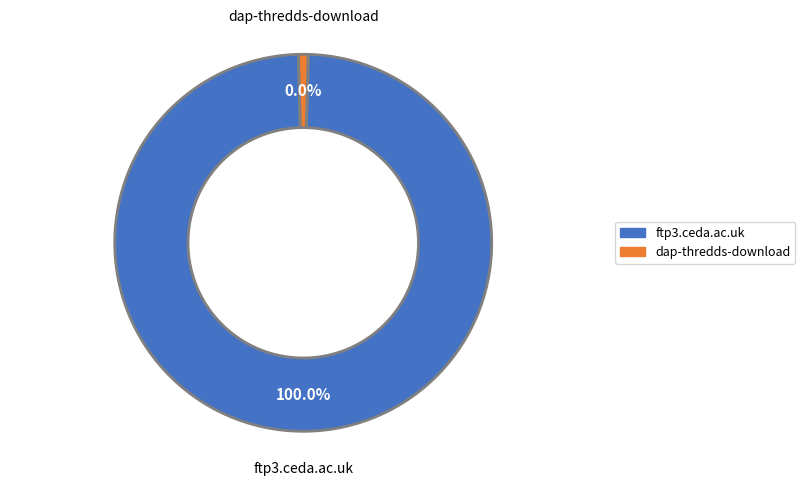

To the nearest percent, what percentage of the pie is ftp3.ceda.ac.uk?

100%